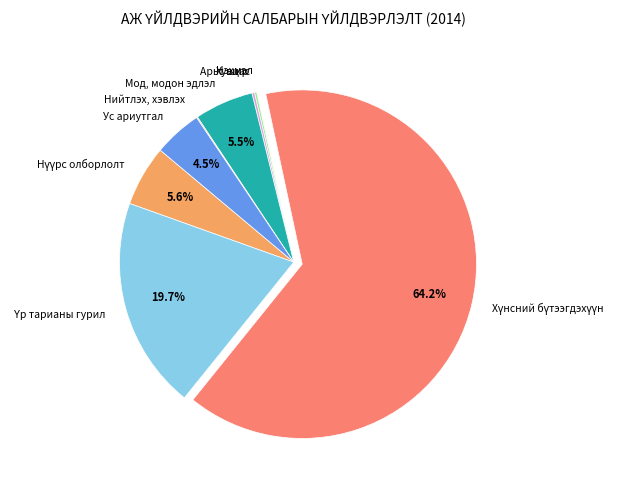

What is the ratio of the value at Мод, модон эдлэл to the value at Ус ариутгал?

1.2